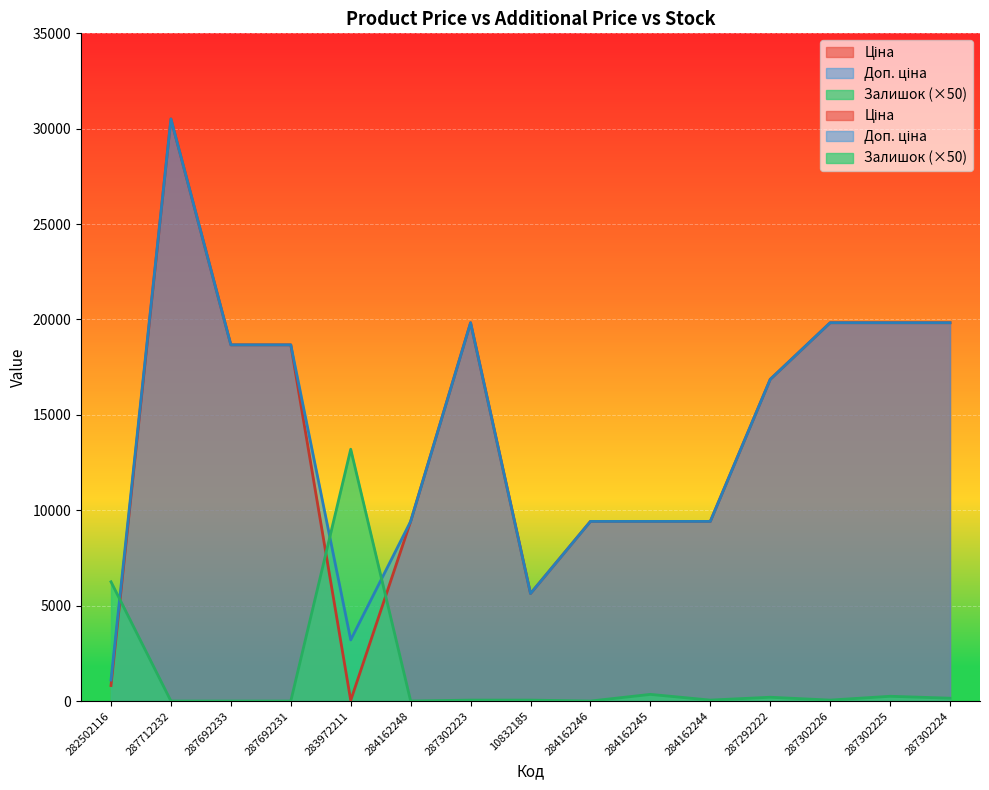

How many values in the Ціна series are below 16863?

7